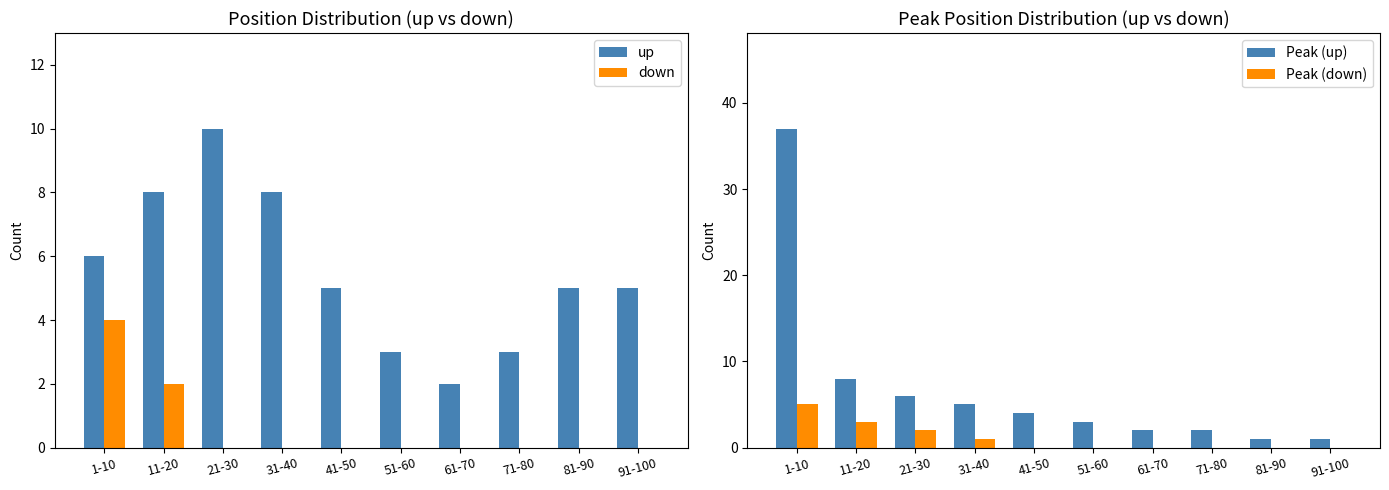

How many Peak (down) values are between 0 and 2?

8